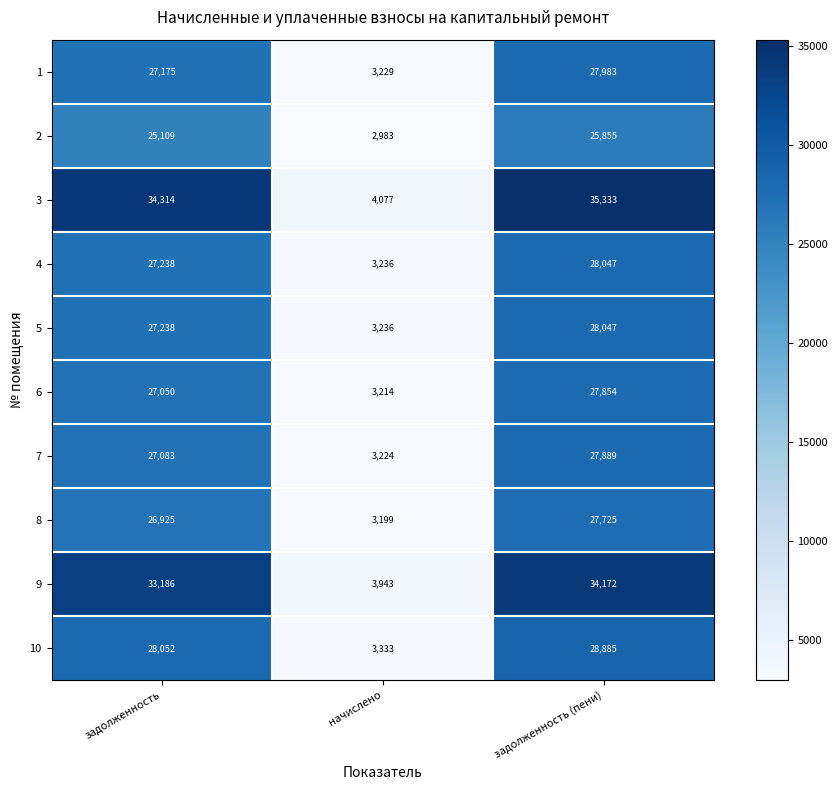

At which label is 4 closest to 15641?

задолженность